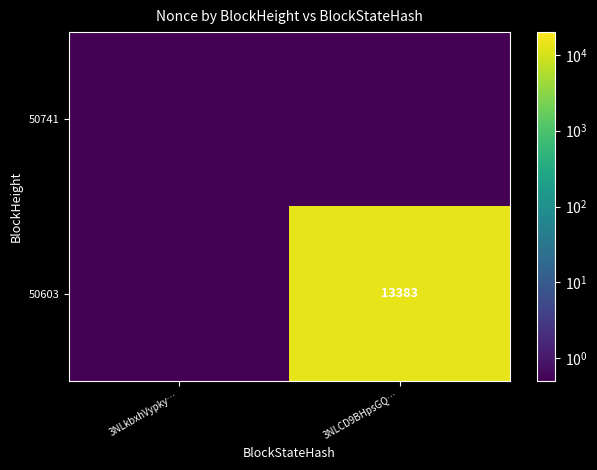

Is it true that 50603 equals 19754.3 at 3NLCD9BHpsGQ…?

False